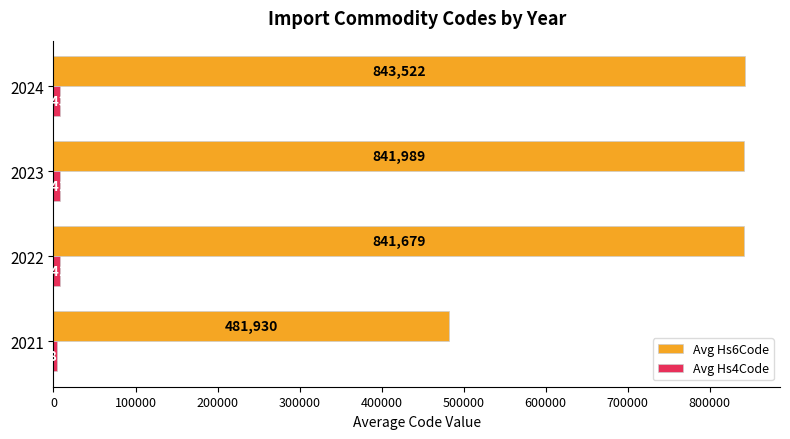

Which series has the largest total across all categories?

Avg Hs6Code